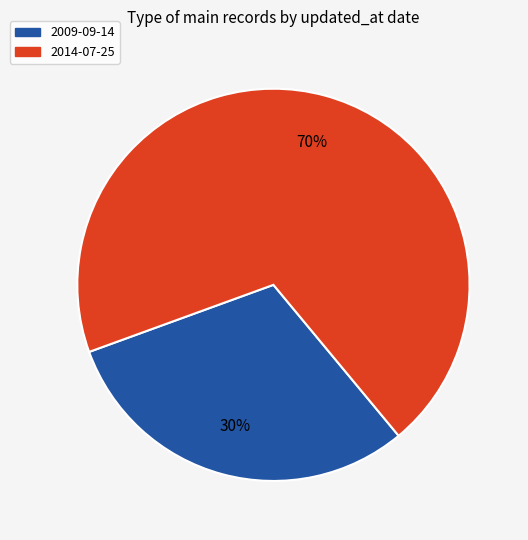

The 2014-07-25 slice represents 70% of the pie. True or false?

True